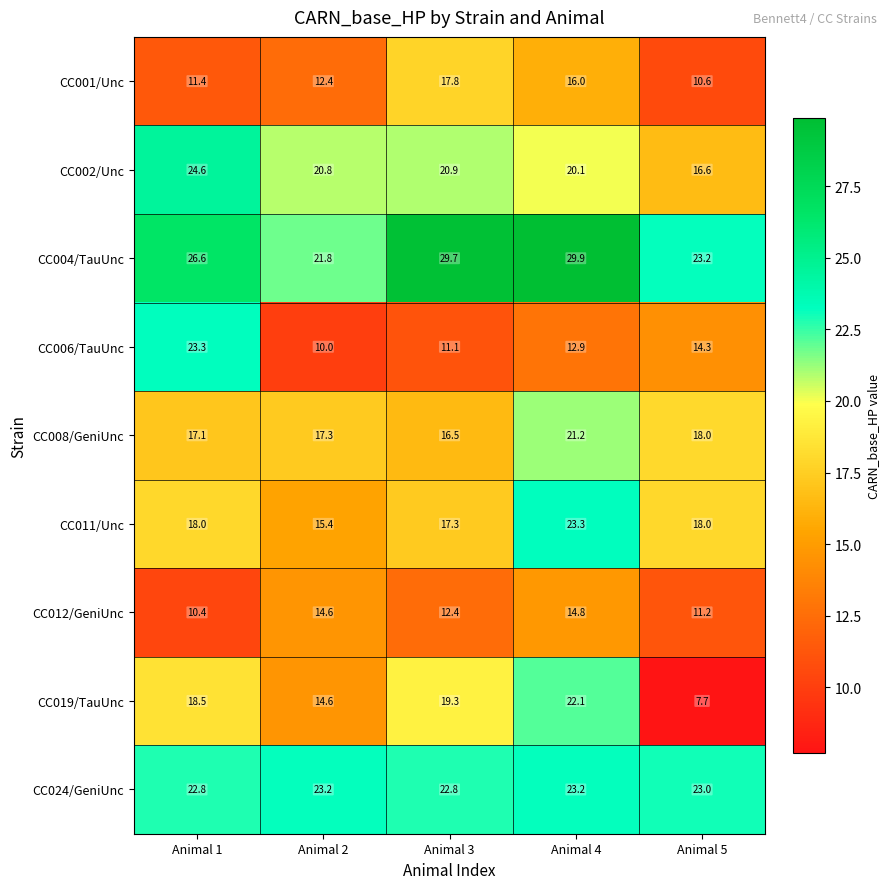

What value does the CC024/GeniUnc series have at Animal 5?

23.0